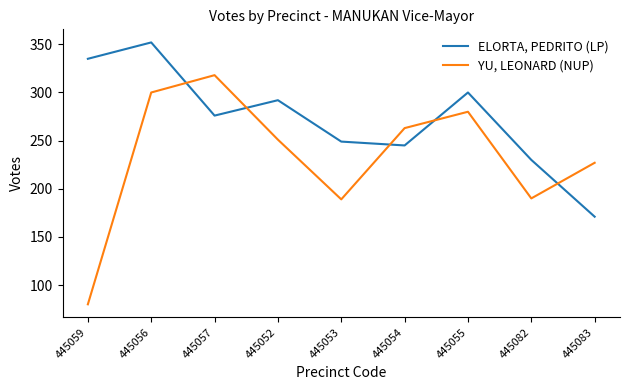

The YU, LEONARD (NUP) series shows 184 at 445056. True or false?

False